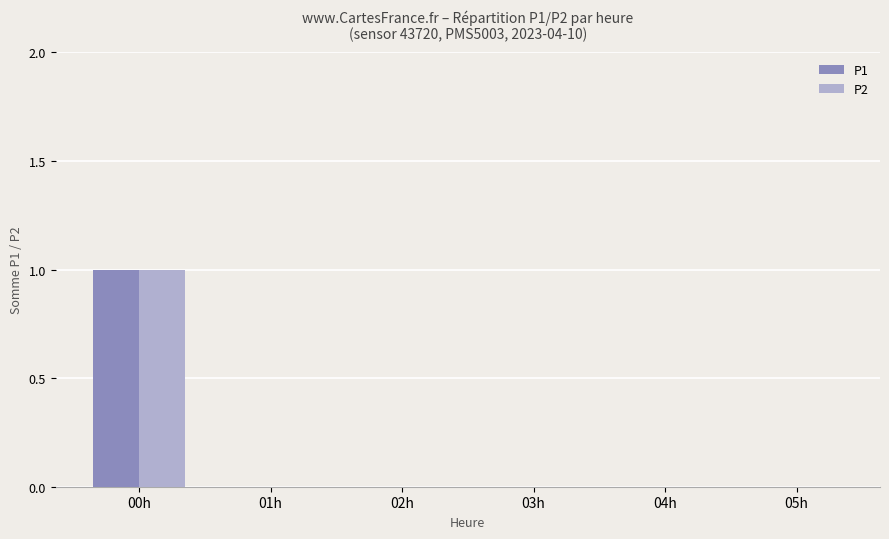

At which category is the sum across all series the highest?

00h